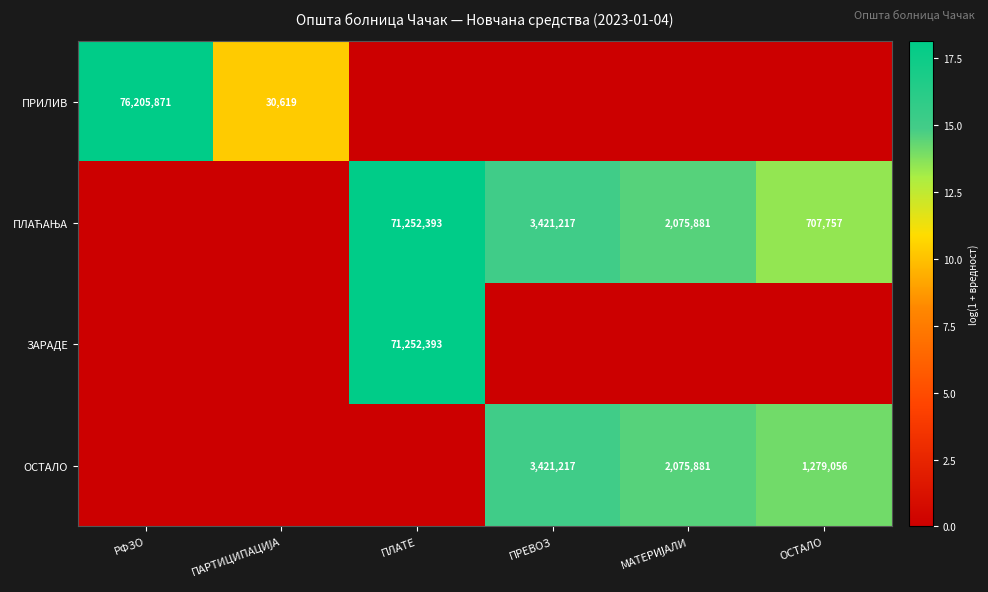

The value of ЗАРАДЕ at ПЛАТЕ is 71252393. True or false?

True